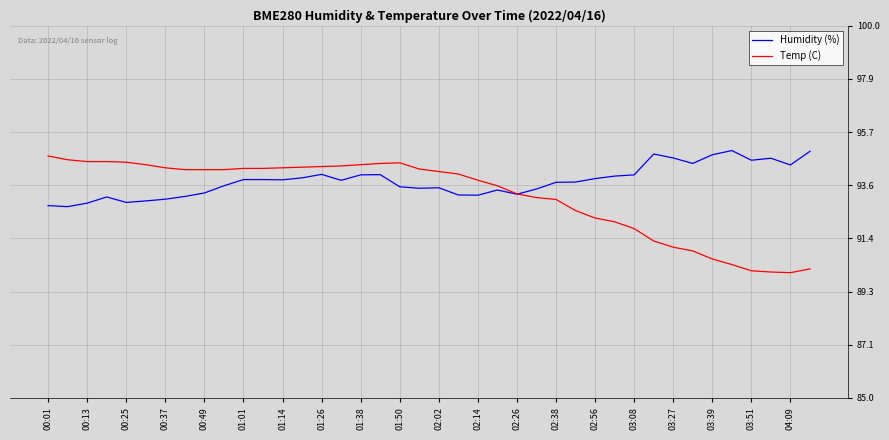

Which series has the widest spread of values?

Temp (C)